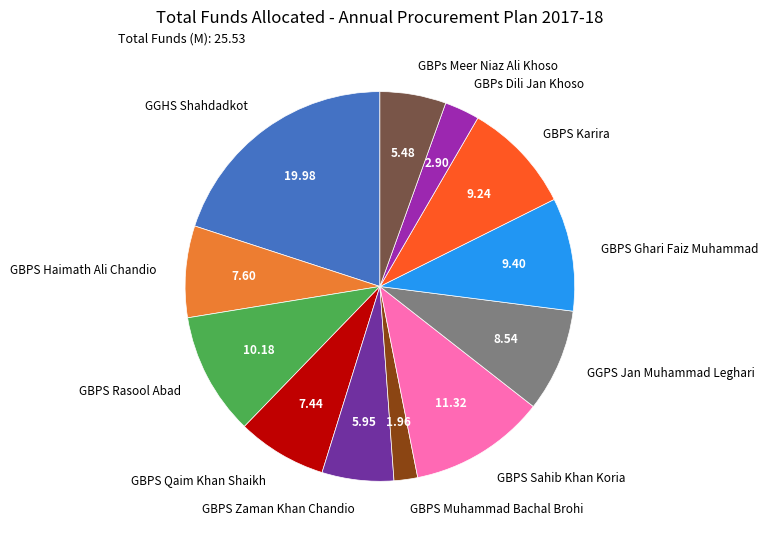

Which category has the smallest portion of the pie?

GBPS Muhammad Bachal Brohi